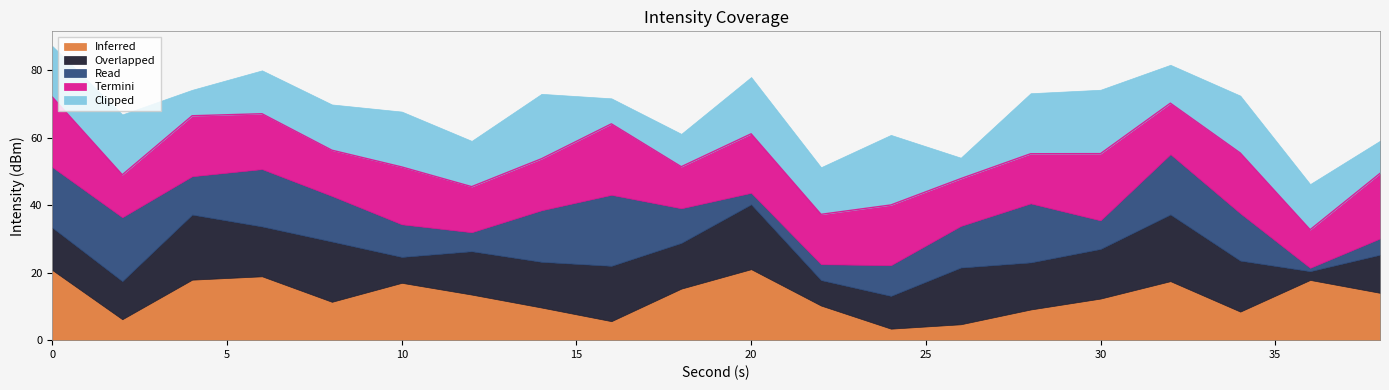

What is the highest value of the Inferred series?

21.0